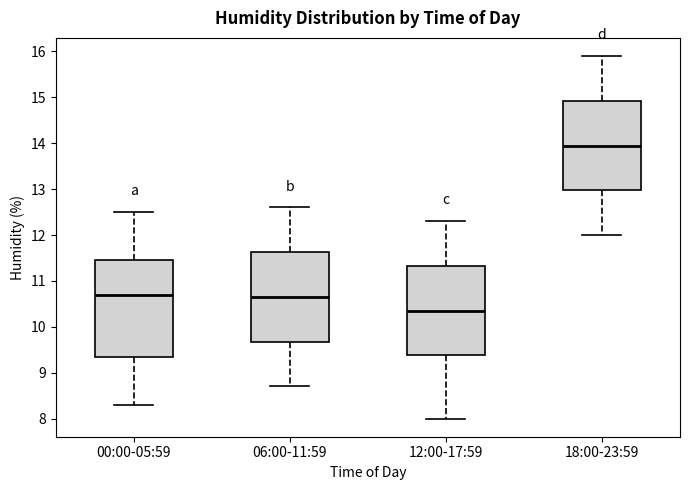

Which box is the tallest, from its lower edge to its upper edge?

00:00-05:59